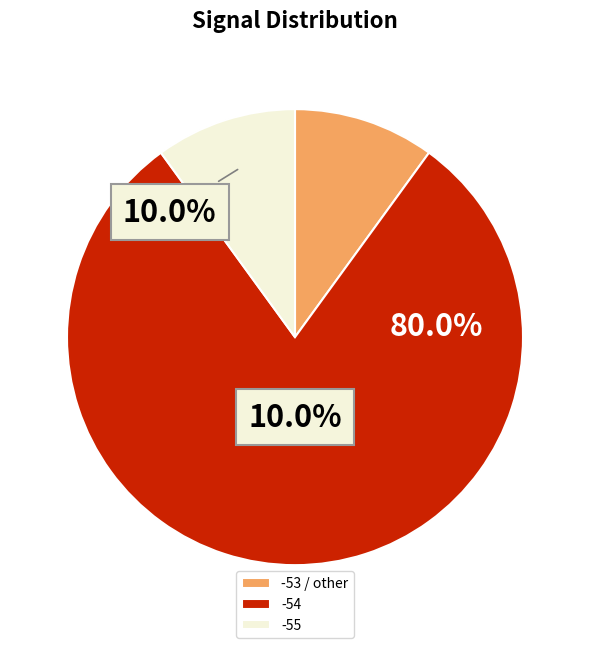

Between -54 and -53 / other, which is larger?

-54